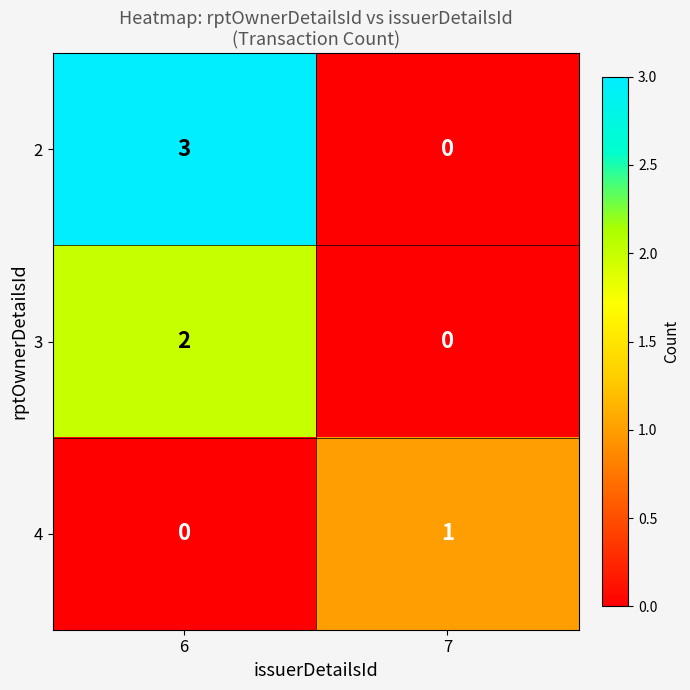

At how many categories does at least one series exceed 2?

1